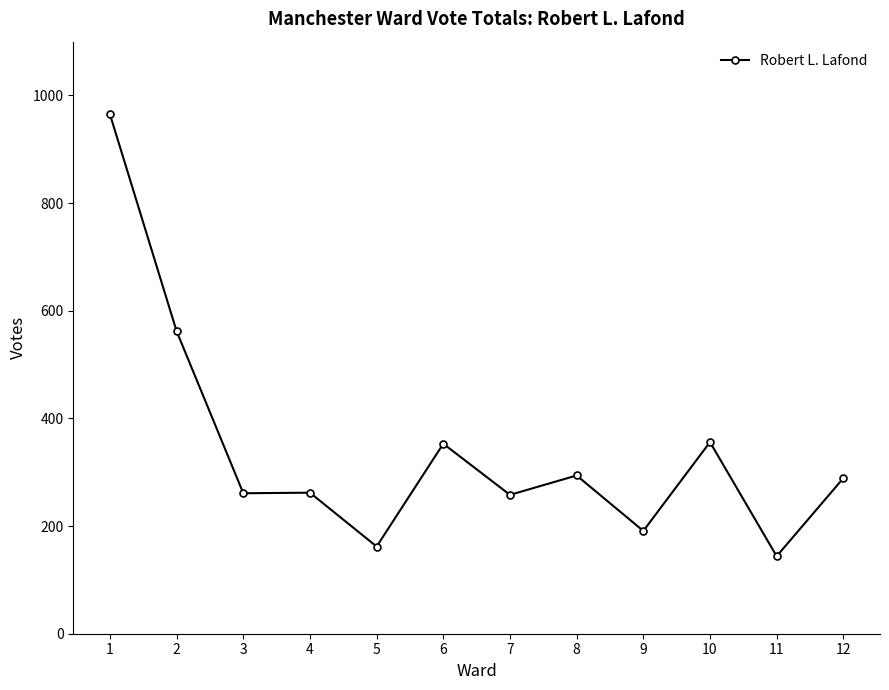

True or false: the data shows 75 at 12.

False